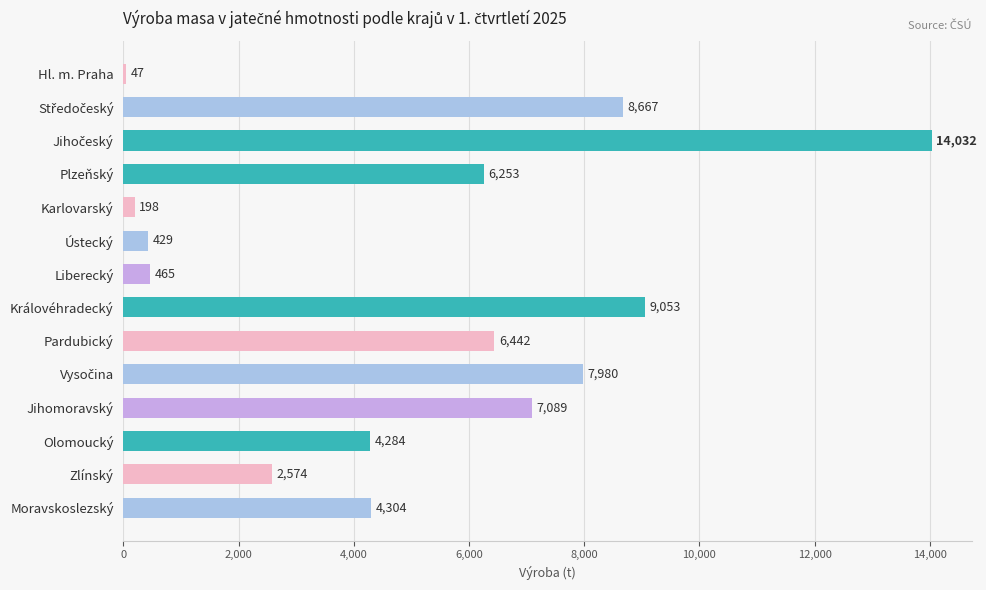

Which has a higher value, Moravskoslezský or Zlínský?

Moravskoslezský